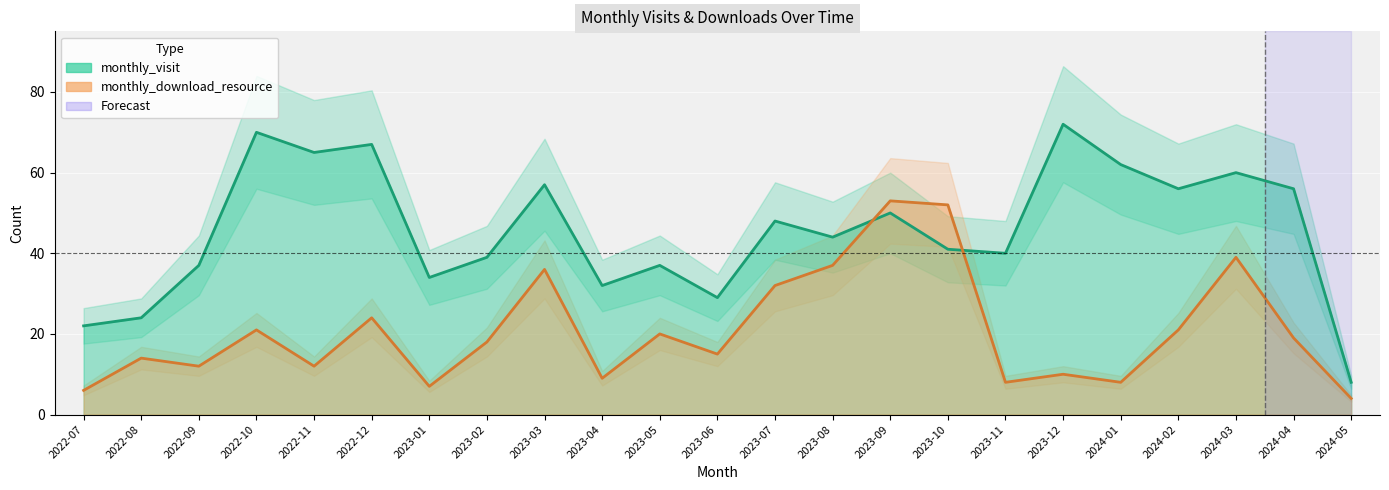

How many times do monthly_download_resource and monthly_visit cross each other?

2